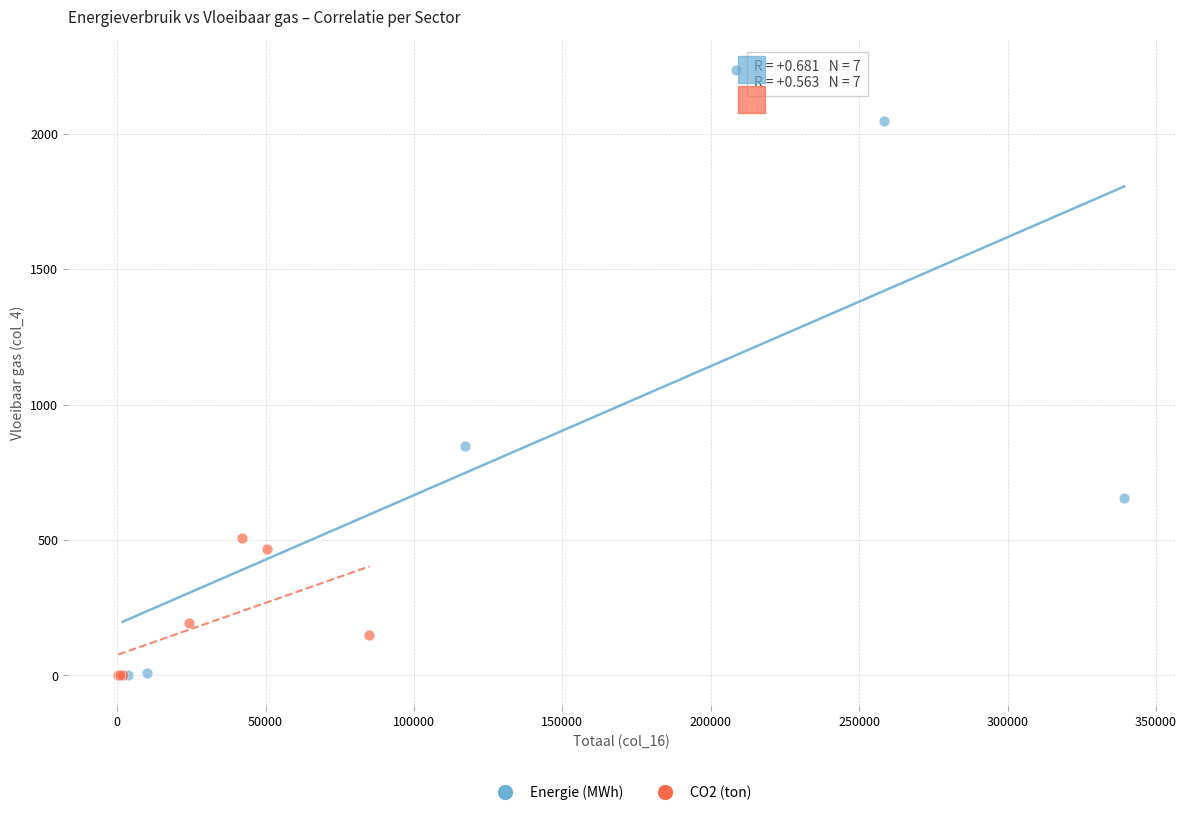

Which series has the largest Y range (max minus min)?

Energie (MWh)